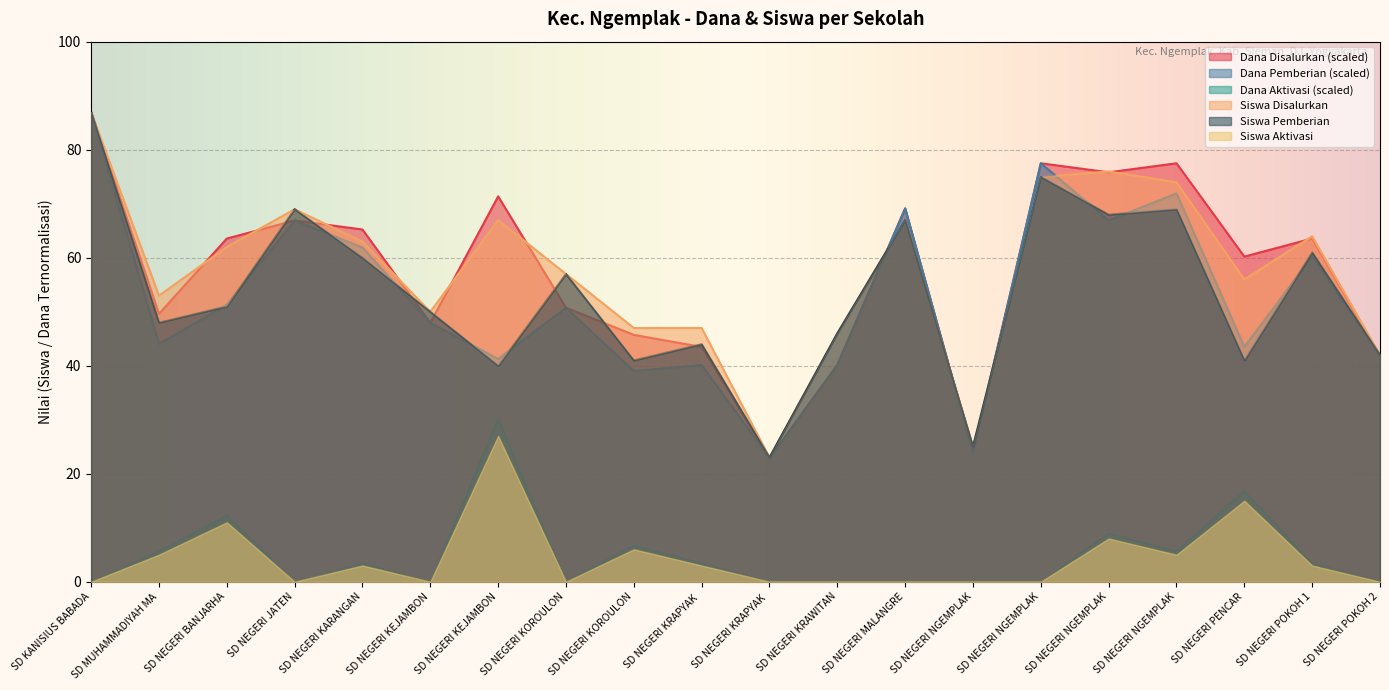

At which category is the sum across all series the highest?

SD KANISIUS BABADA